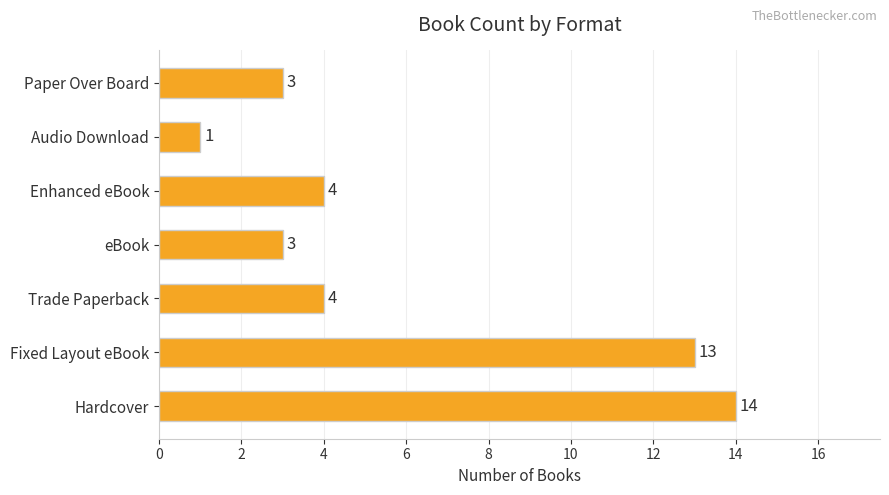

What is the difference between the maximum and minimum values?

13